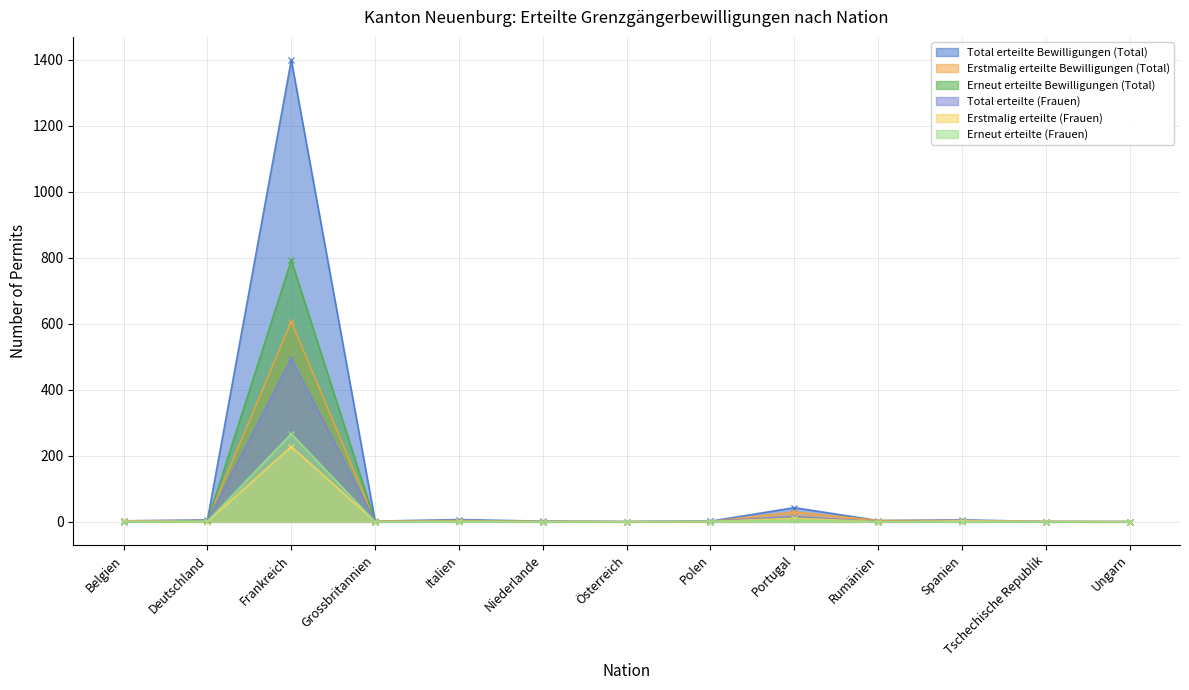

Does the chart display data point markers on the line(s)?

Yes